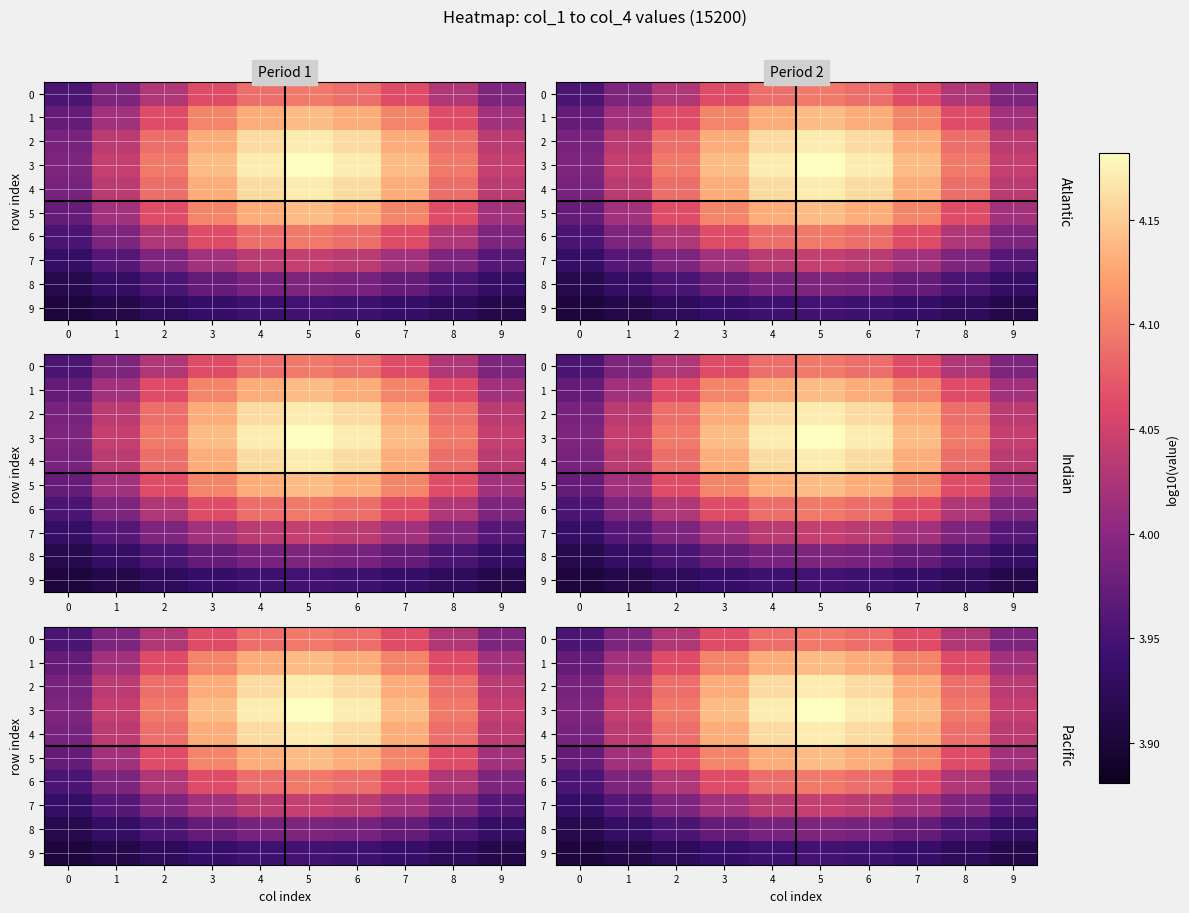

What is the smallest value displayed?

3.9